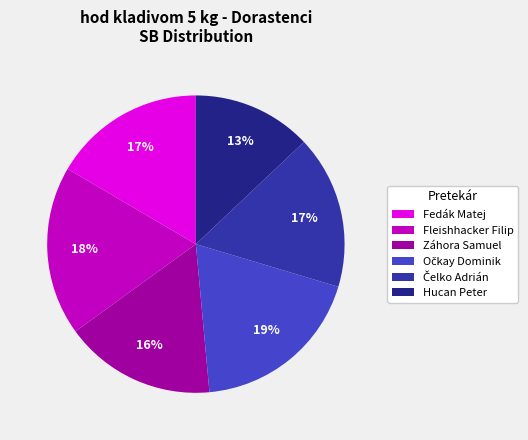

To the nearest percent, what is the difference between the Záhora Samuel and Fleishhacker Filip slice percentages?

2%